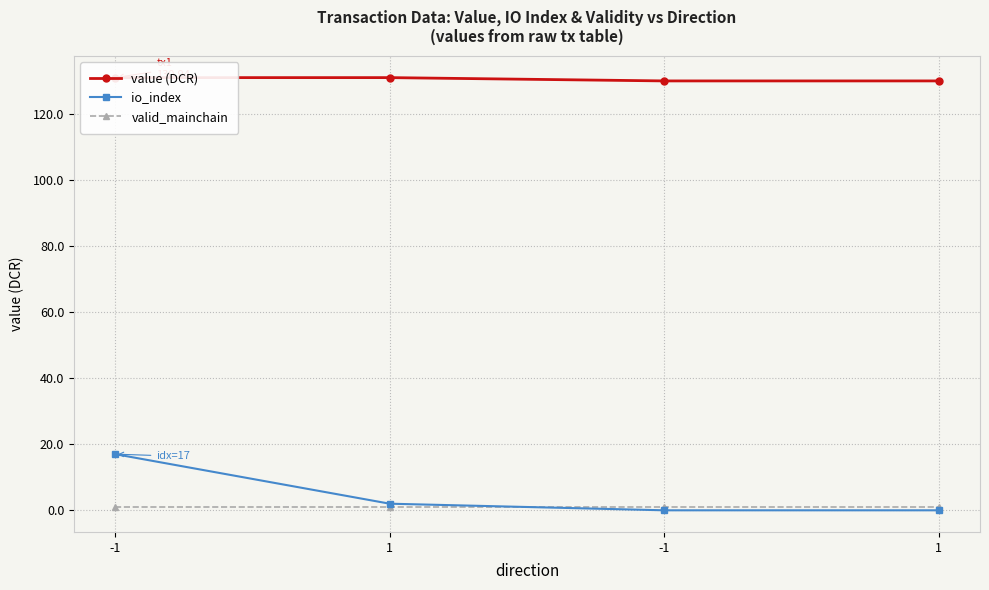

True or false: valid_mainchain has more than 2 points higher than both neighbors.

False